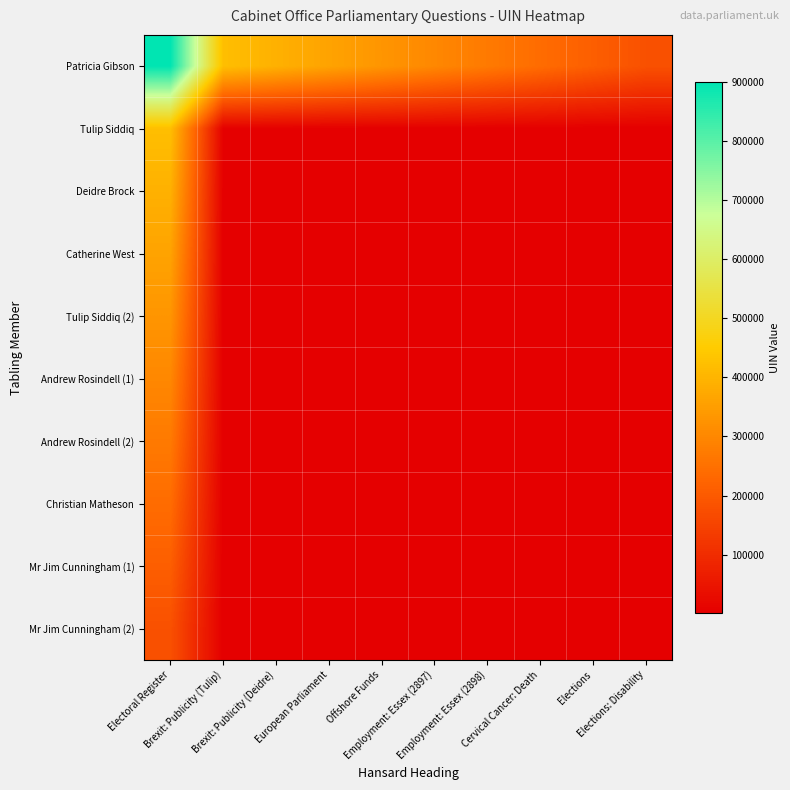

Between European Parliament and Cervical Cancer: Death, which is larger?

European Parliament